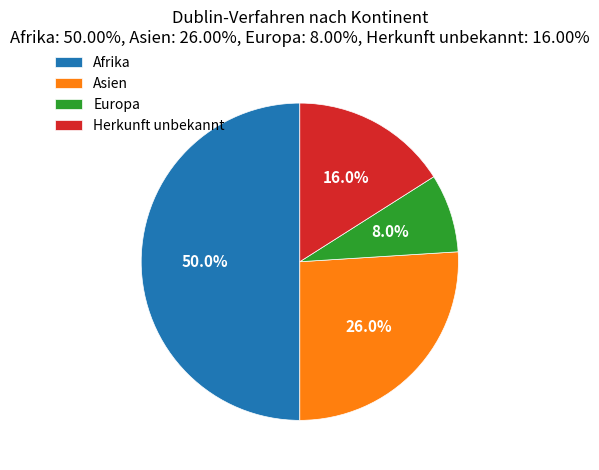

The Afrika slice represents 57% of the pie. True or false?

False